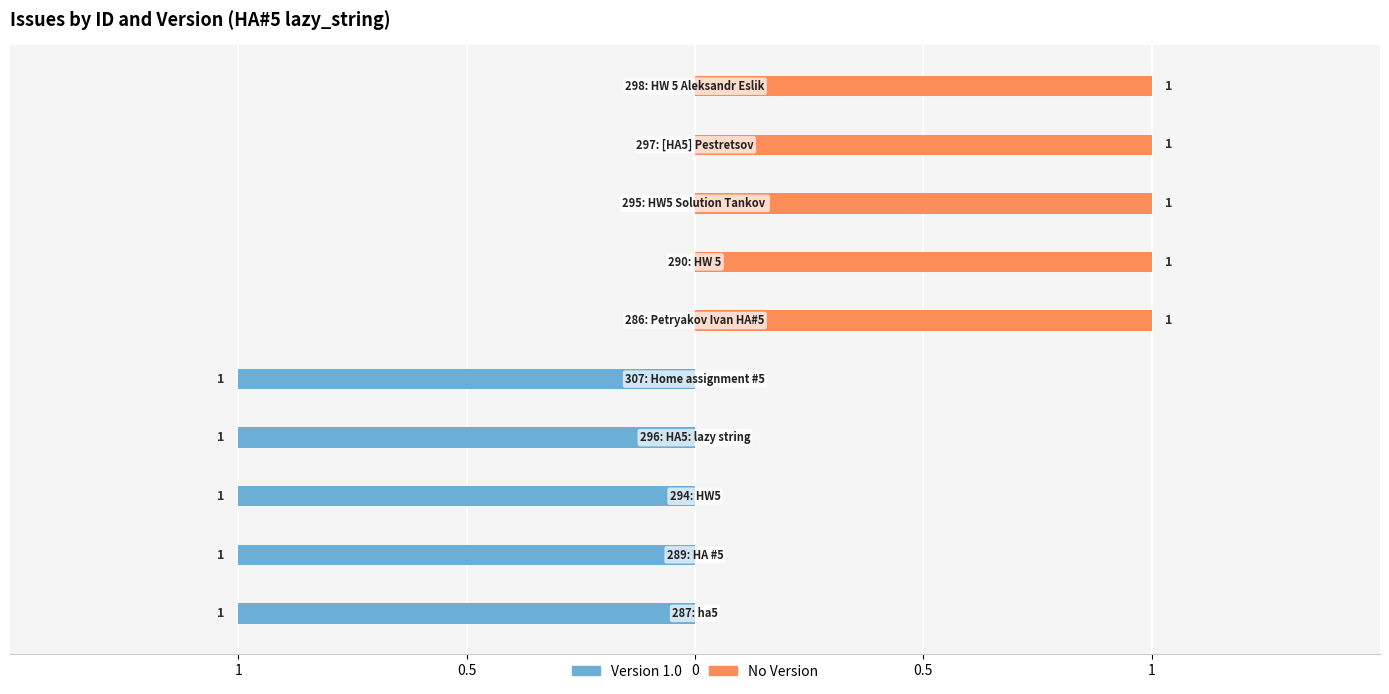

Rank the series at 0 from lowest to highest value.

Version 1.0, No Version